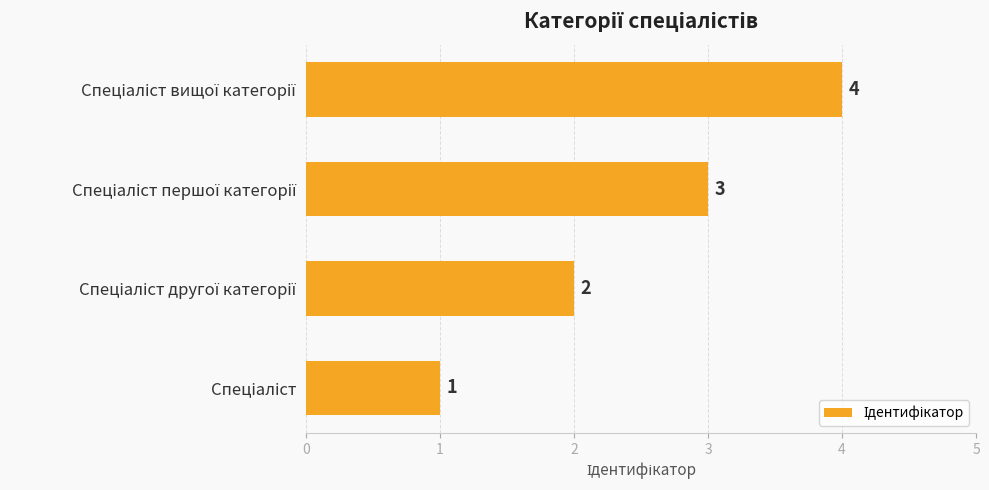

What is the difference between the maximum and minimum values?

3